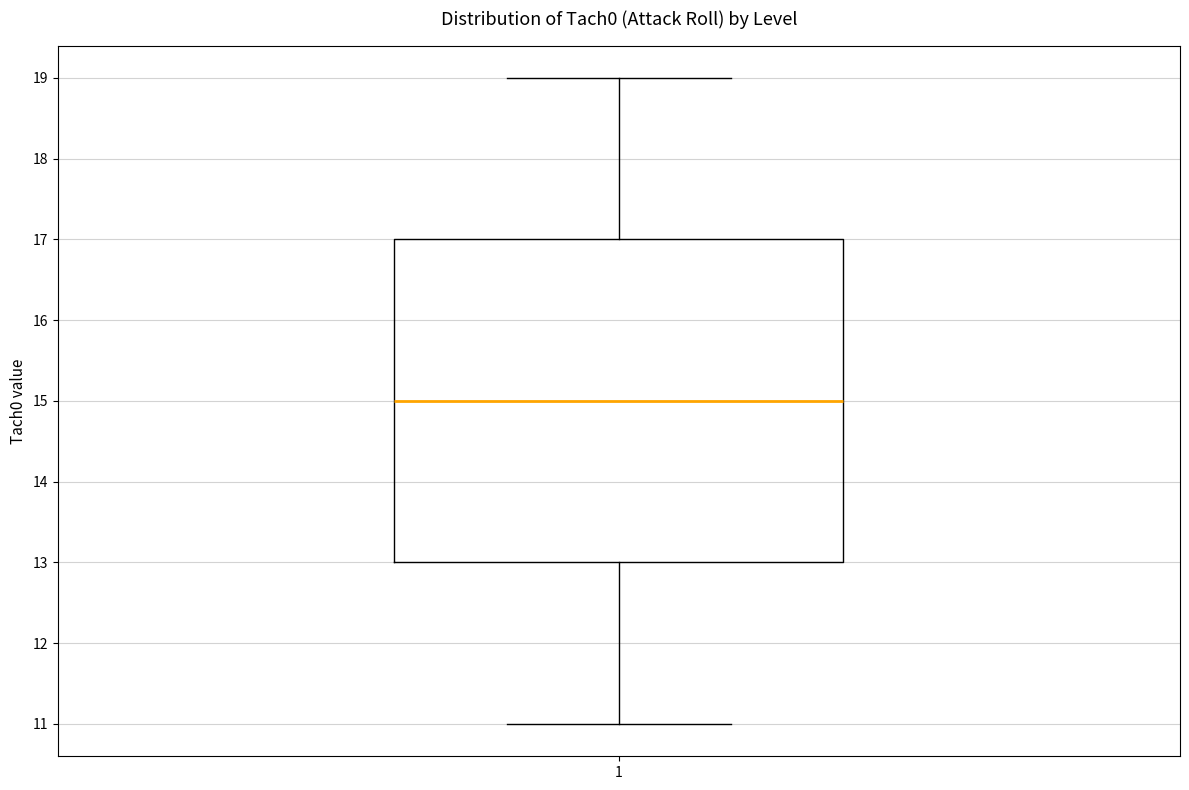

Where is the lower edge of the box at x = 1 on the y-axis? The values are not printed on the chart, so give them approximately, as read against the axis.

13